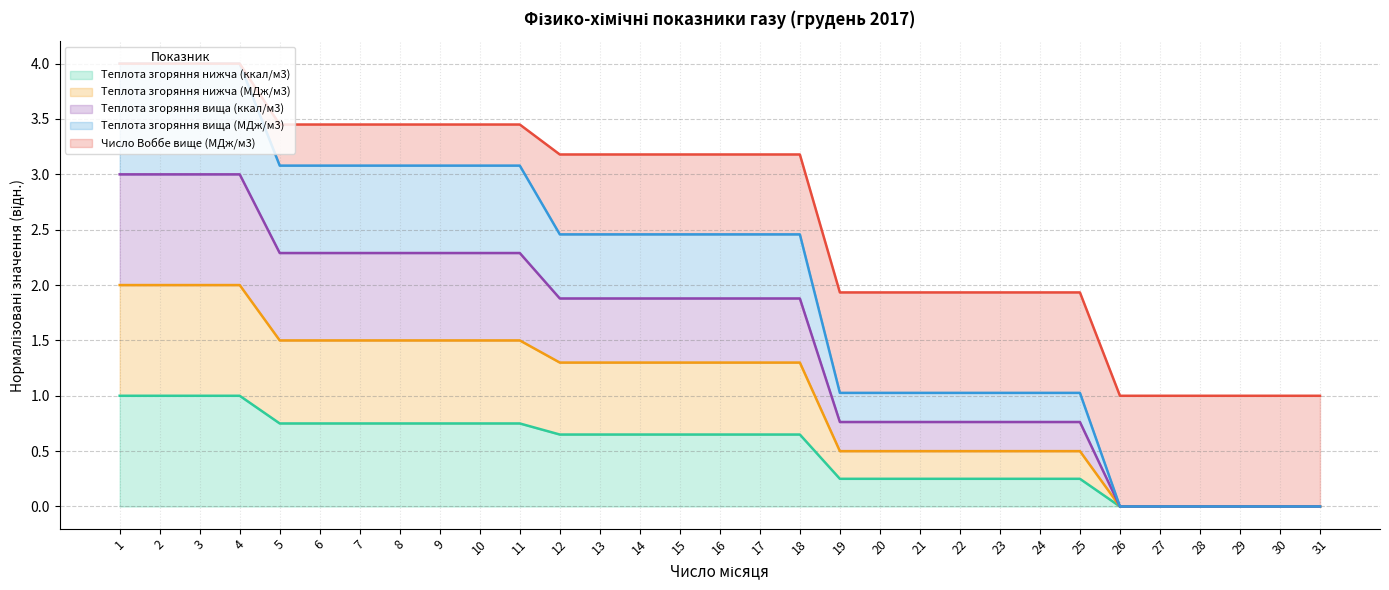

Is the value of Теплота згоряння нижча (ккал/м3) at 17 greater than the value of Теплота згоряння вища (ккал/м3) at 17?

No